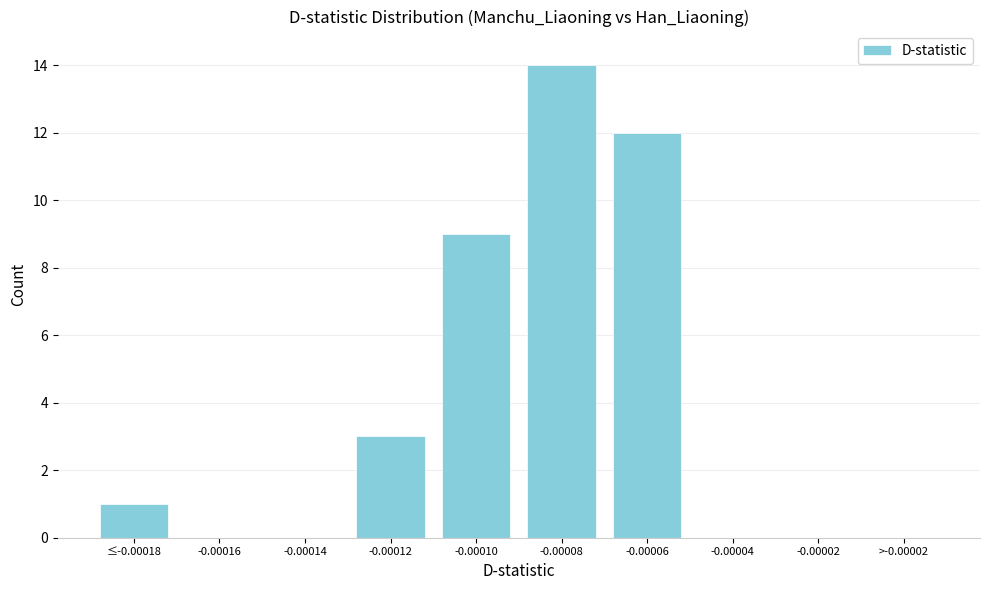

Reading left to right, extract all data points from this chart.

≤-0.00018=1	-0.00016=0	-0.00014=0	-0.00012=3	-0.00010=9	-0.00008=14	-0.00006=12	-0.00004=0	-0.00002=0	>-0.00002=0